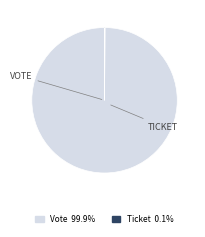

What is the majority slice?

Vote